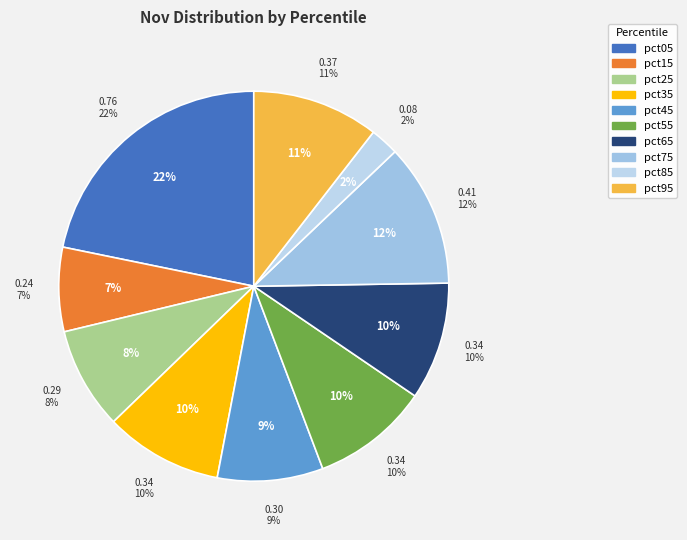

To the nearest percent, what is the difference between the pct95 and pct05 slice percentages?

11%